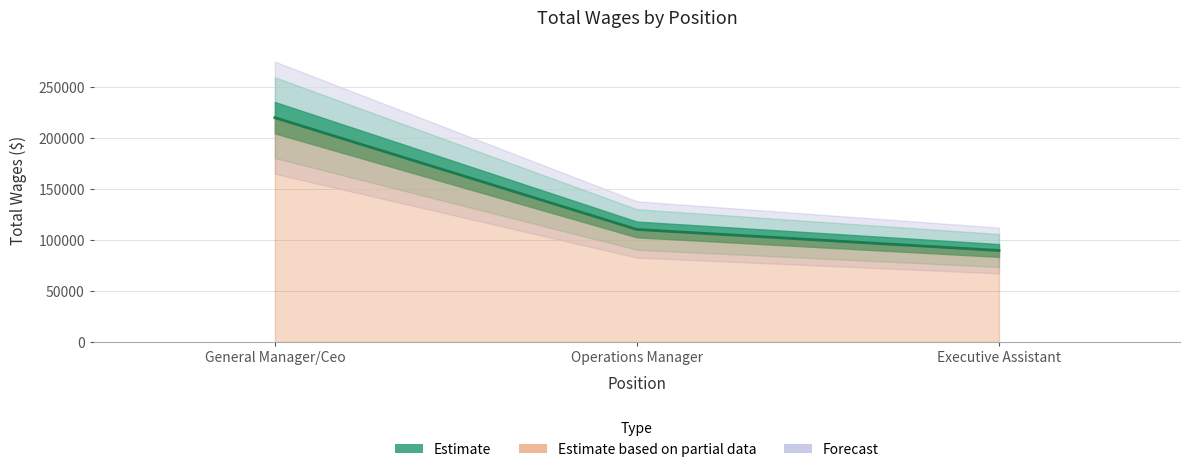

Which label corresponds to the smallest value in the chart?

Executive Assistant